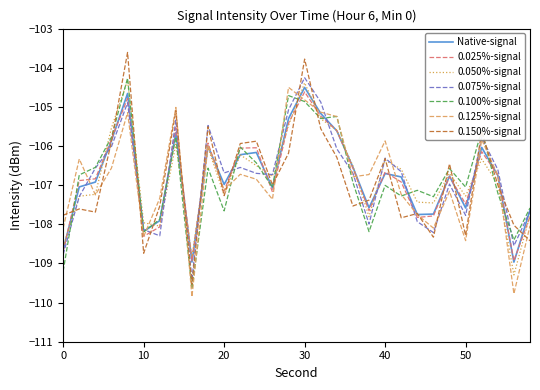

Which series has the largest range (max minus min)?

0.150%-signal